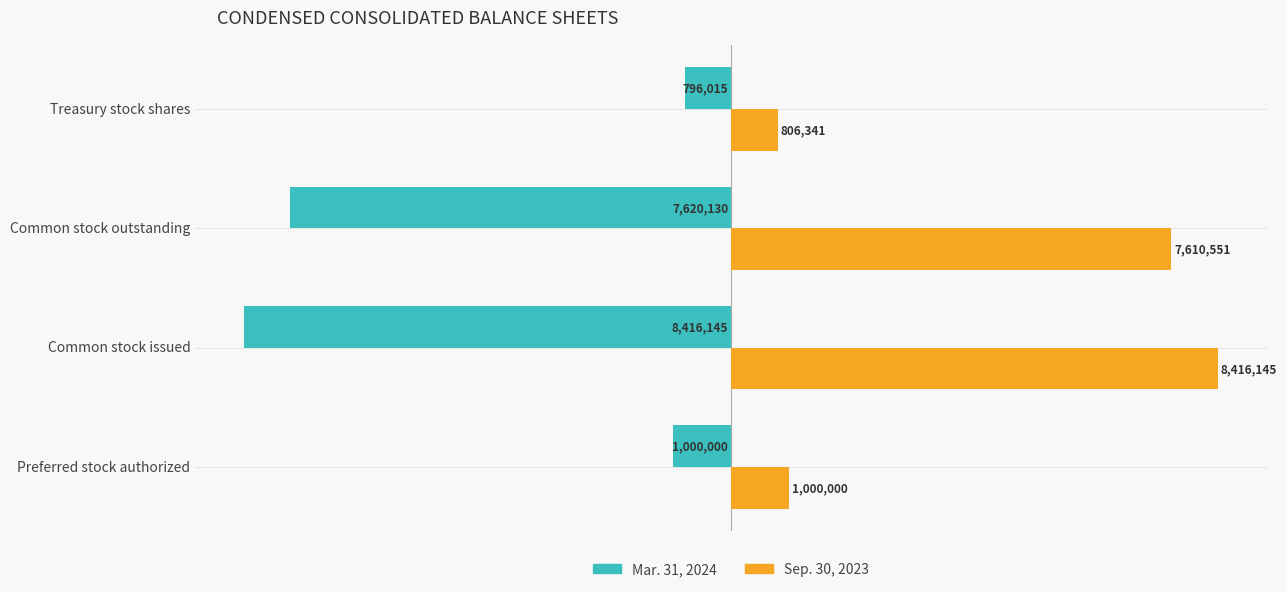

What are all the series names shown in the legend?

Mar. 31, 2024, Sep. 30, 2023